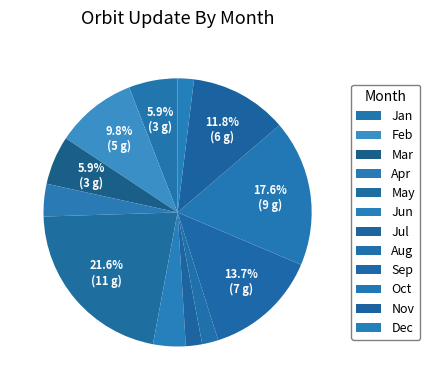

To the nearest percent, what is the average slice percentage?

8%